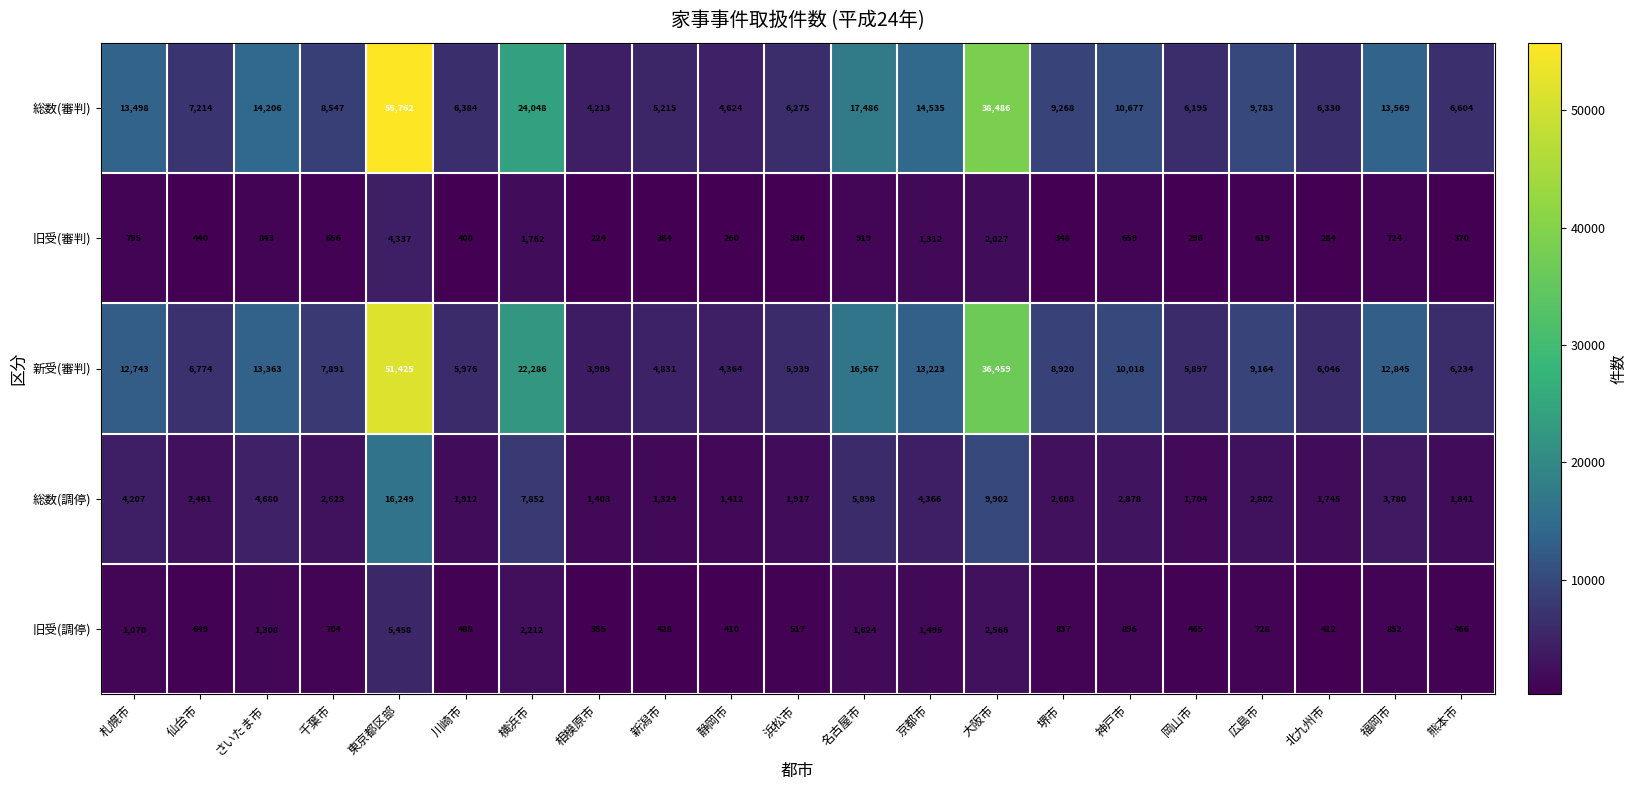

Between 川崎市 and 名古屋市, which series saw the biggest shift?

総数(審判)